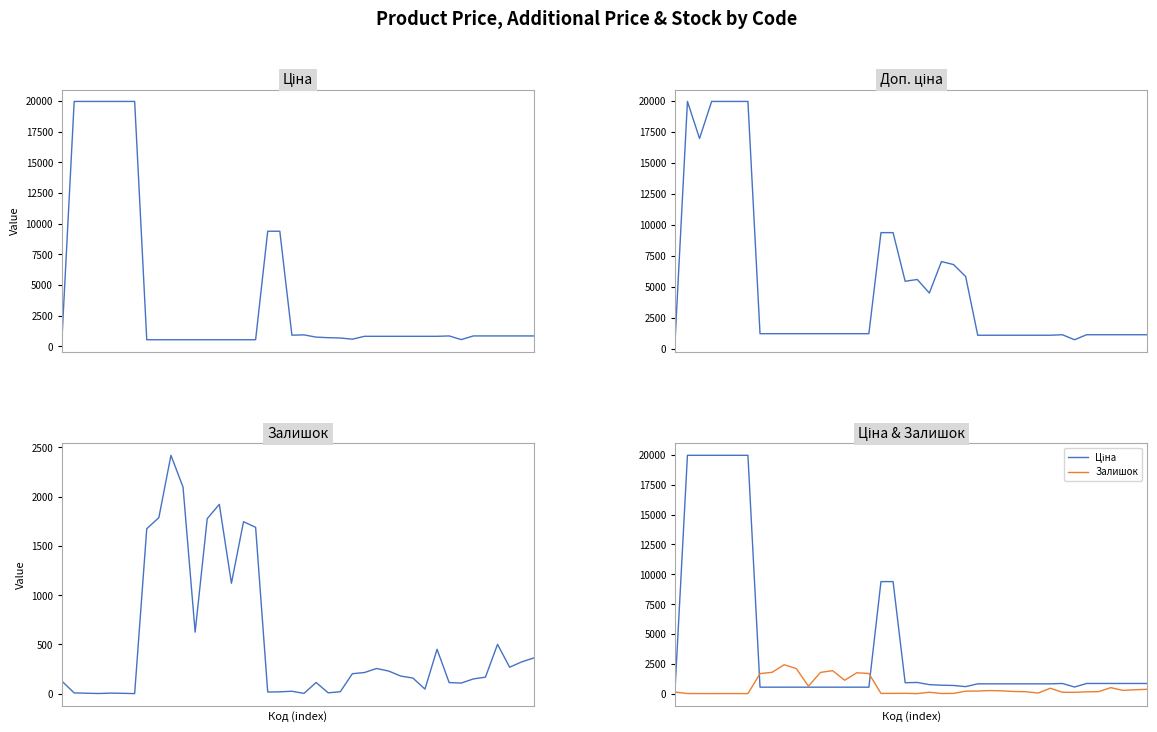

Reading left to right, list all the values displayed in this chart.

Ціна: 818.5	19964.2	19964.2	19964.2	19964.2	19964.2	19964.2	539.0	539.0	539.0	539.0	539.0	539.0	539.0	539.0	539.0	539.0	9384.0	9384.0	910.4	934.5	752.2	705.1	681.0	584.4	818.5	818.5	818.5	818.5	818.5	818.5	818.5	848.4	551.5	848.4	848.4	848.4	848.4	848.4	848.4
Доп. ціна: 1109.2	19964.2	16976.3	19964.2	19964.2	19964.2	19964.2	1235.4	1235.4	1235.4	1235.4	1235.4	1235.4	1235.4	1235.4	1235.4	1235.4	9384.0	9384.0	5462.3	5607.2	4513.3	7051.3	6809.8	5843.9	1109.2	1109.2	1109.2	1109.2	1109.2	1109.2	1109.2	1149.7	747.0	1149.7	1149.7	1149.7	1149.7	1149.7	1149.7
Залишок: 125.0	7.0	4.0	1.0	5.0	3.0	0.0	1674.0	1786.0	2419.0	2096.0	624.0	1776.0	1921.0	1120.0	1745.0	1688.0	16.0	18.0	24.0	2.0	113.0	8.0	19.0	202.0	214.0	255.0	229.0	178.0	158.0	46.0	450.0	112.0	107.0	149.0	167.0	500.0	268.0	322.0	362.0